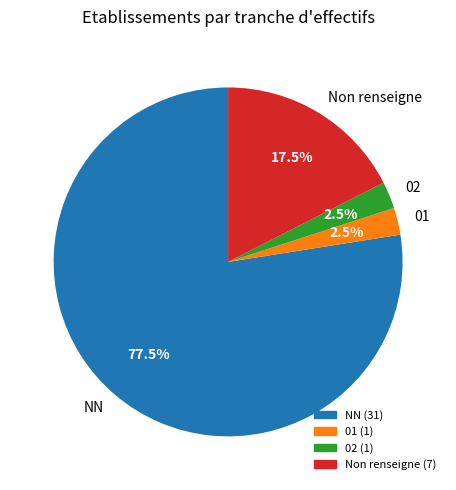

Which slice is the largest?

NN